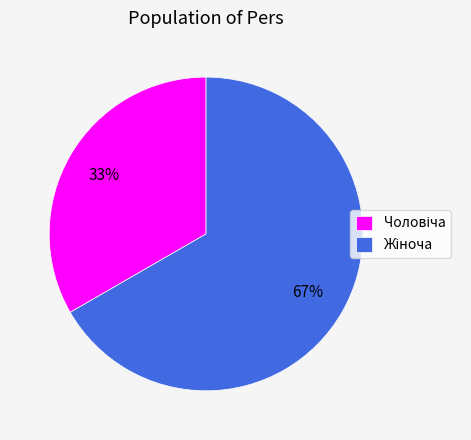

Count the number of slices in the pie.

2